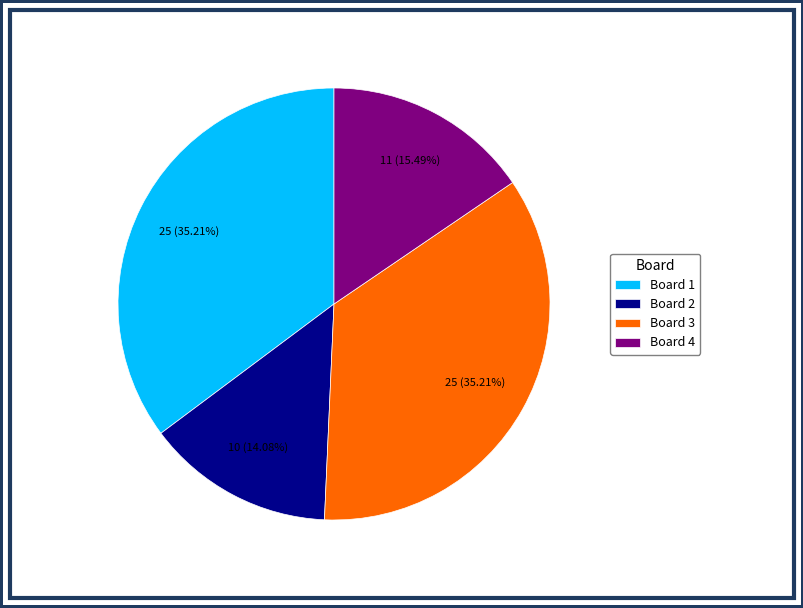

Which has a higher value, Board 3 or Board 4?

Board 3